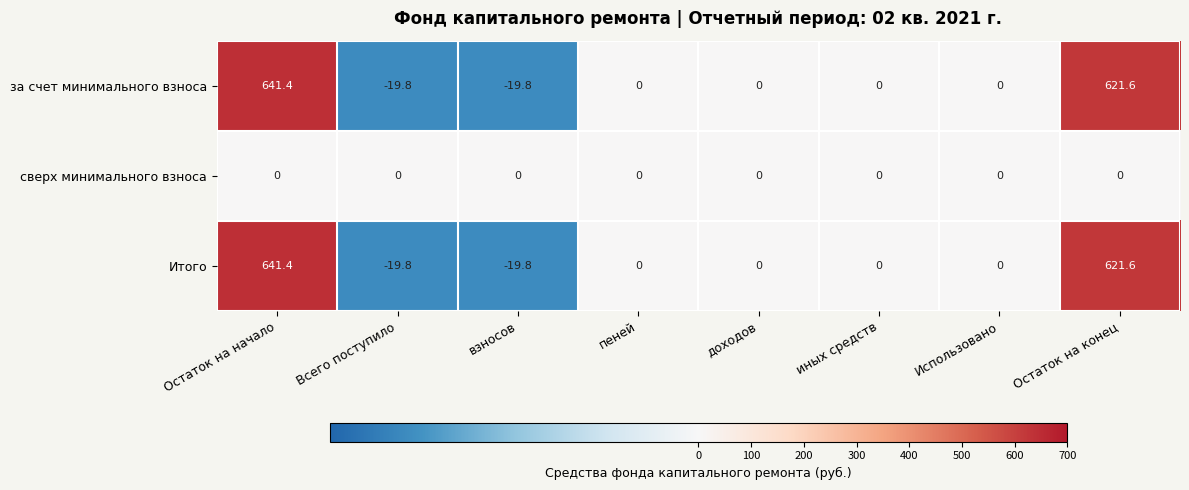

True or false: Итого has a value of -29.2 at взносов.

False